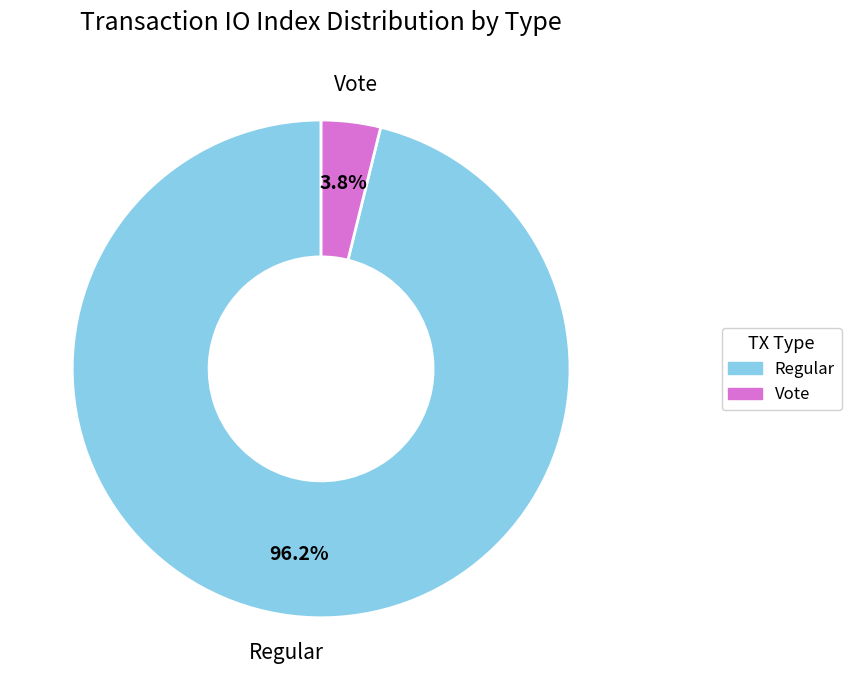

What percentage is the Regular slice, to the nearest percent?

96%